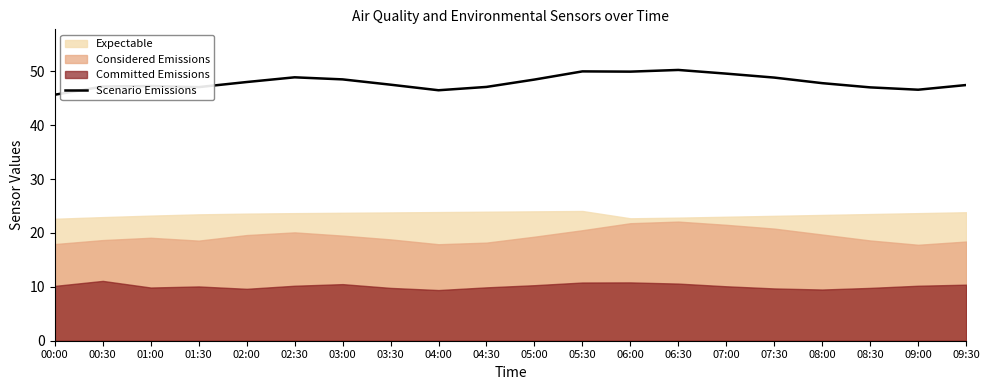

Where does the data first go above 47?

00:30